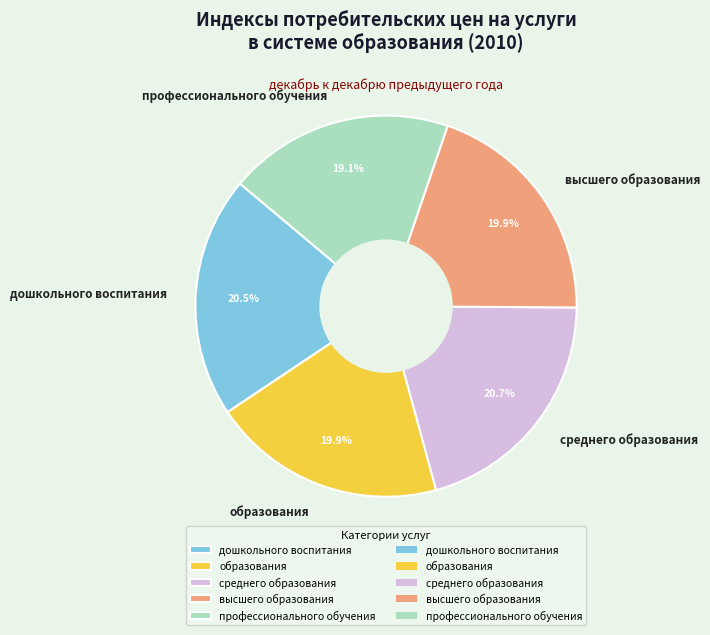

Is the sum of образования and профессионального обучения greater than half?

No